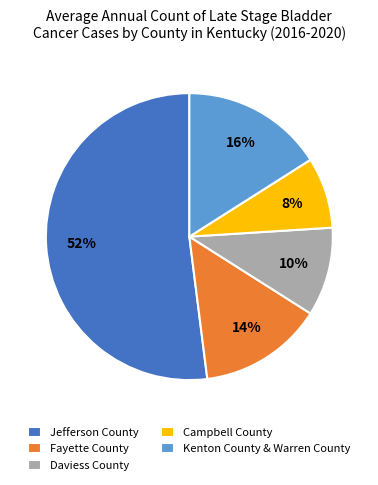

What percentage is the Fayette County slice, to the nearest percent?

14%